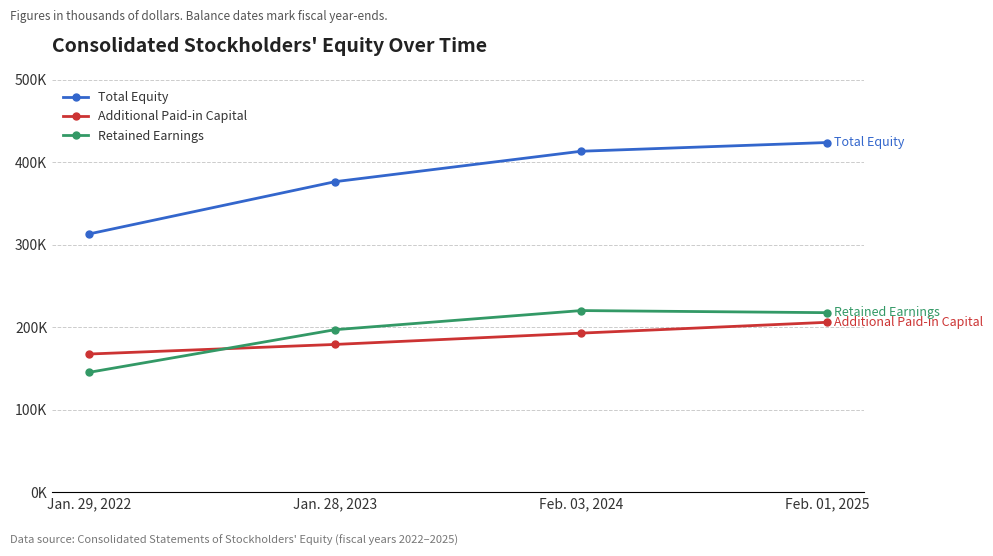

What is the difference between the Retained Earnings values at Feb. 03, 2024 and Jan. 29, 2022?

74931